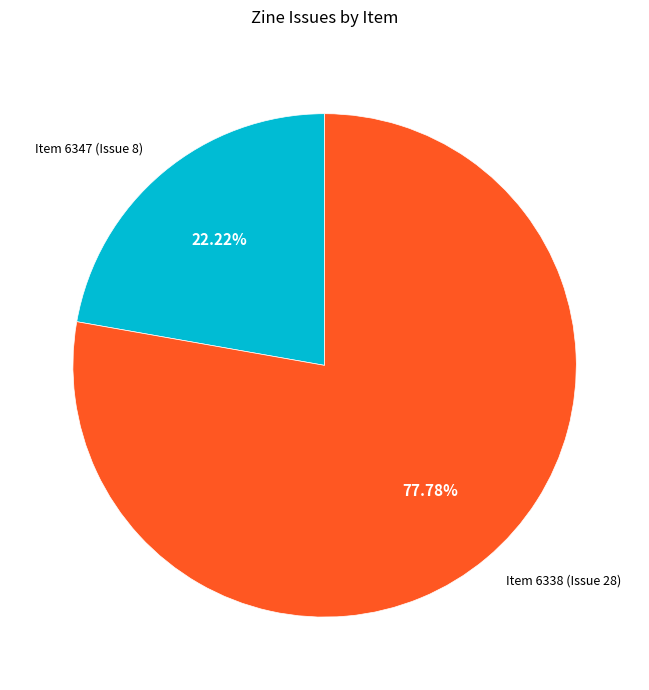

Which category has the biggest portion of the pie?

Item 6338 (Issue 28)